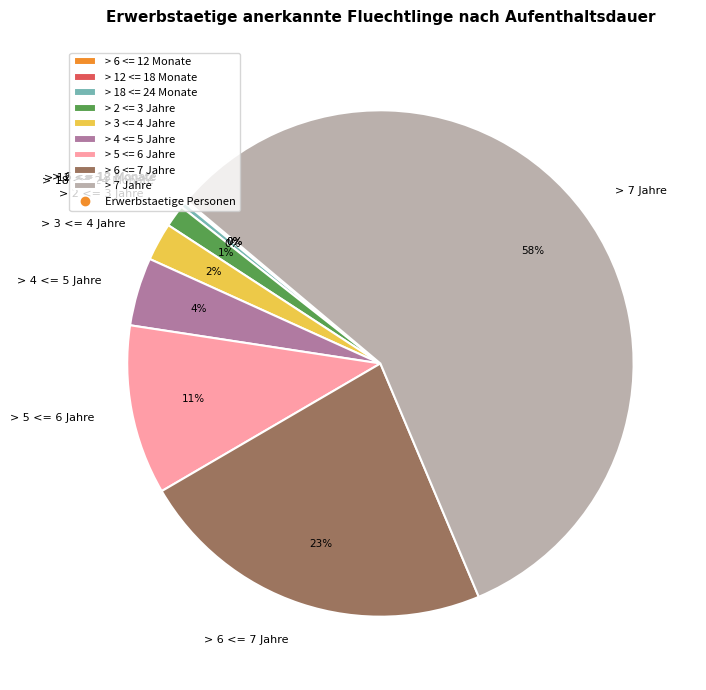

To the nearest percent, what is the combined percentage of > 5 <= 6 Jahre and > 6 <= 7 Jahre?

34%